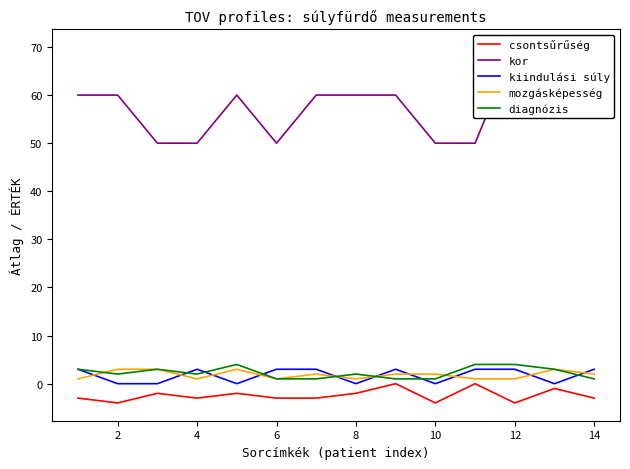

Does the chart have visible grid lines?

No